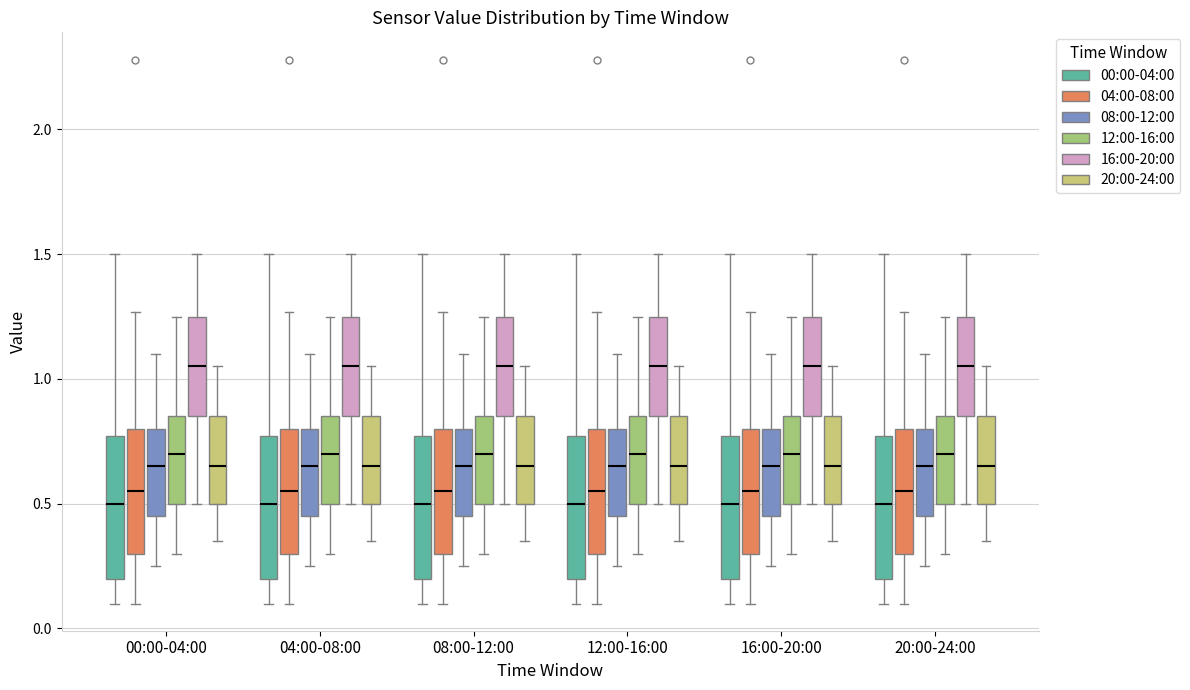

Reading left to right, read every box against the y-axis: the position of its median line, the range the box covers, and the ends of its whiskers. The values are not printed on the chart, so give them approximately, as read against the axis.

00:00-04:00 (00:00-04:00): median 0.50, box 0.20 to 0.75, whiskers 0.10 to 1.50
00:00-04:00 (04:00-08:00): median 0.55, box 0.30 to 0.80, whiskers 0.10 to 1.25
00:00-04:00 (08:00-12:00): median 0.65, box 0.45 to 0.80, whiskers 0.25 to 1.10
00:00-04:00 (12:00-16:00): median 0.70, box 0.50 to 0.85, whiskers 0.30 to 1.25
00:00-04:00 (16:00-20:00): median 1.05, box 0.85 to 1.25, whiskers 0.50 to 1.50
00:00-04:00 (20:00-24:00): median 0.65, box 0.50 to 0.85, whiskers 0.35 to 1.05
04:00-08:00 (00:00-04:00): median 0.50, box 0.20 to 0.75, whiskers 0.10 to 1.50
04:00-08:00 (04:00-08:00): median 0.55, box 0.30 to 0.80, whiskers 0.10 to 1.25
04:00-08:00 (08:00-12:00): median 0.65, box 0.45 to 0.80, whiskers 0.25 to 1.10
04:00-08:00 (12:00-16:00): median 0.70, box 0.50 to 0.85, whiskers 0.30 to 1.25
04:00-08:00 (16:00-20:00): median 1.05, box 0.85 to 1.25, whiskers 0.50 to 1.50
04:00-08:00 (20:00-24:00): median 0.65, box 0.50 to 0.85, whiskers 0.35 to 1.05
08:00-12:00 (00:00-04:00): median 0.50, box 0.20 to 0.75, whiskers 0.10 to 1.50
08:00-12:00 (04:00-08:00): median 0.55, box 0.30 to 0.80, whiskers 0.10 to 1.25
08:00-12:00 (08:00-12:00): median 0.65, box 0.45 to 0.80, whiskers 0.25 to 1.10
08:00-12:00 (12:00-16:00): median 0.70, box 0.50 to 0.85, whiskers 0.30 to 1.25
08:00-12:00 (16:00-20:00): median 1.05, box 0.85 to 1.25, whiskers 0.50 to 1.50
08:00-12:00 (20:00-24:00): median 0.65, box 0.50 to 0.85, whiskers 0.35 to 1.05
12:00-16:00 (00:00-04:00): median 0.50, box 0.20 to 0.75, whiskers 0.10 to 1.50
12:00-16:00 (04:00-08:00): median 0.55, box 0.30 to 0.80, whiskers 0.10 to 1.25
12:00-16:00 (08:00-12:00): median 0.65, box 0.45 to 0.80, whiskers 0.25 to 1.10
12:00-16:00 (12:00-16:00): median 0.70, box 0.50 to 0.85, whiskers 0.30 to 1.25
12:00-16:00 (16:00-20:00): median 1.05, box 0.85 to 1.25, whiskers 0.50 to 1.50
12:00-16:00 (20:00-24:00): median 0.65, box 0.50 to 0.85, whiskers 0.35 to 1.05
16:00-20:00 (00:00-04:00): median 0.50, box 0.20 to 0.75, whiskers 0.10 to 1.50
16:00-20:00 (04:00-08:00): median 0.55, box 0.30 to 0.80, whiskers 0.10 to 1.25
16:00-20:00 (08:00-12:00): median 0.65, box 0.45 to 0.80, whiskers 0.25 to 1.10
16:00-20:00 (12:00-16:00): median 0.70, box 0.50 to 0.85, whiskers 0.30 to 1.25
16:00-20:00 (16:00-20:00): median 1.05, box 0.85 to 1.25, whiskers 0.50 to 1.50
16:00-20:00 (20:00-24:00): median 0.65, box 0.50 to 0.85, whiskers 0.35 to 1.05
20:00-24:00 (00:00-04:00): median 0.50, box 0.20 to 0.75, whiskers 0.10 to 1.50
20:00-24:00 (04:00-08:00): median 0.55, box 0.30 to 0.80, whiskers 0.10 to 1.25
20:00-24:00 (08:00-12:00): median 0.65, box 0.45 to 0.80, whiskers 0.25 to 1.10
20:00-24:00 (12:00-16:00): median 0.70, box 0.50 to 0.85, whiskers 0.30 to 1.25
20:00-24:00 (16:00-20:00): median 1.05, box 0.85 to 1.25, whiskers 0.50 to 1.50
20:00-24:00 (20:00-24:00): median 0.65, box 0.50 to 0.85, whiskers 0.35 to 1.05